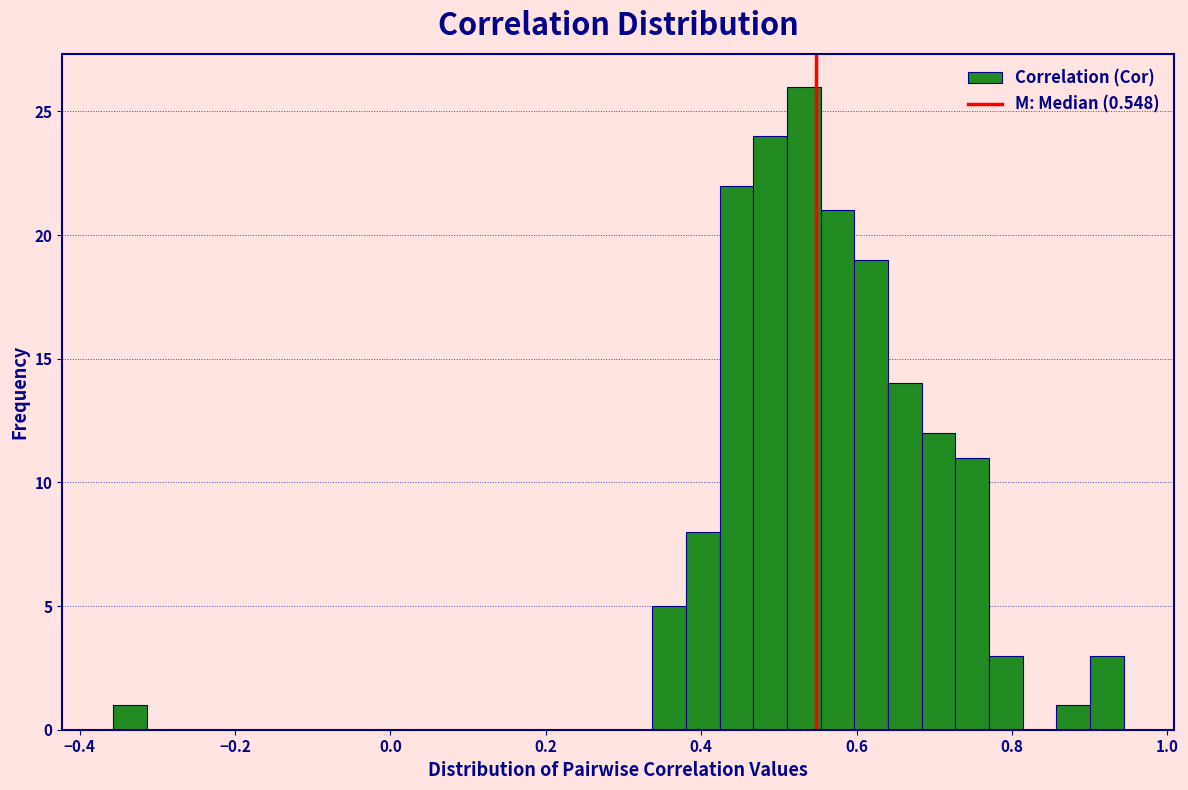

Read against the x-axis, roughly where is the centre of the tallest bar?

0.54